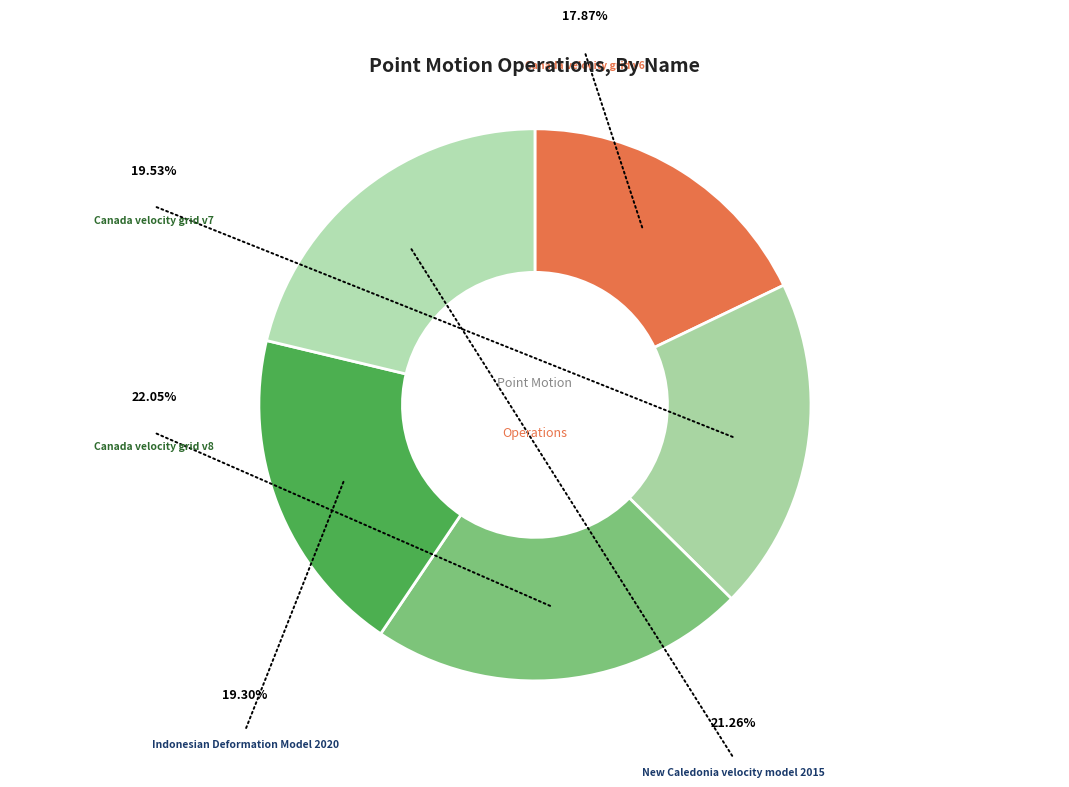

To the nearest percent, what is the difference between the largest and smallest slice percentages?

4%